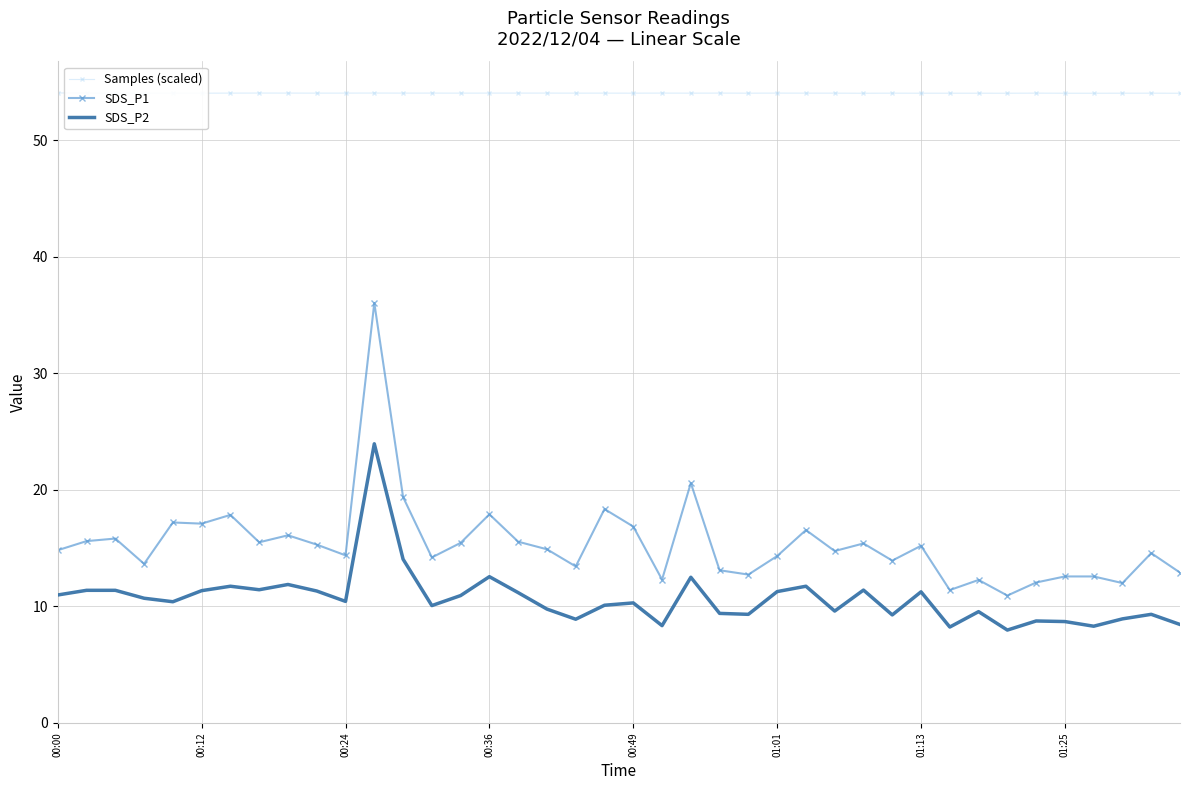

True or false: SDS_P1 and Samples (scaled) intersect in this chart.

False